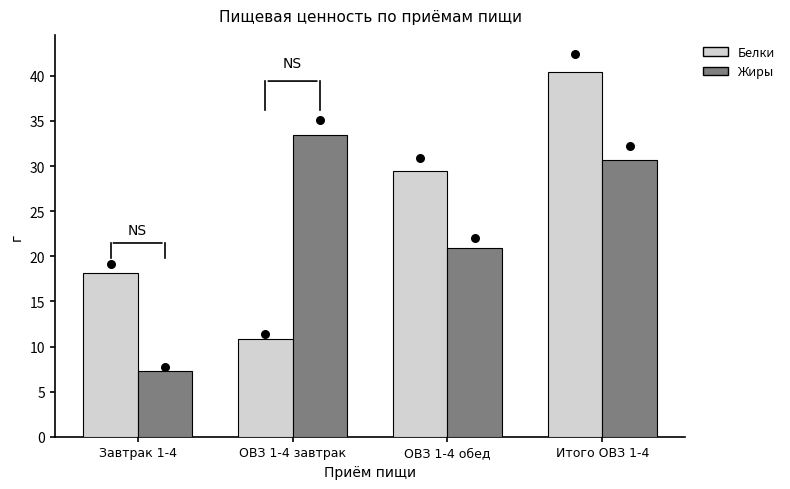

At how many categories does at least one series exceed 32?

2